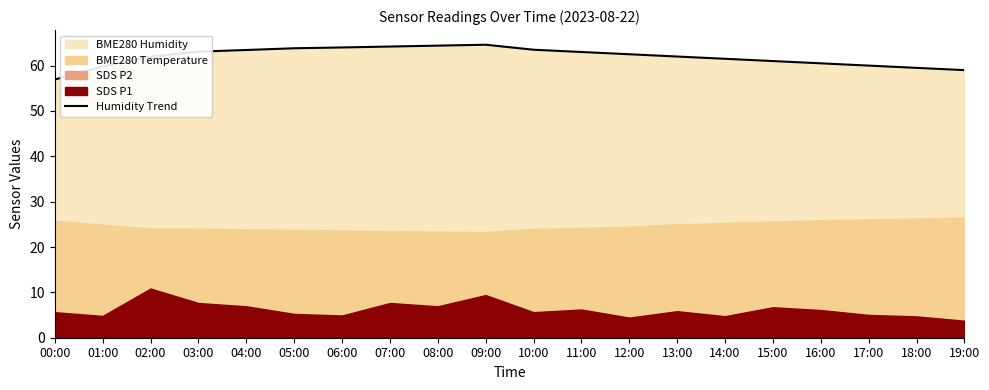

What is the sum of the values at 17:00 and 07:00?

124.2